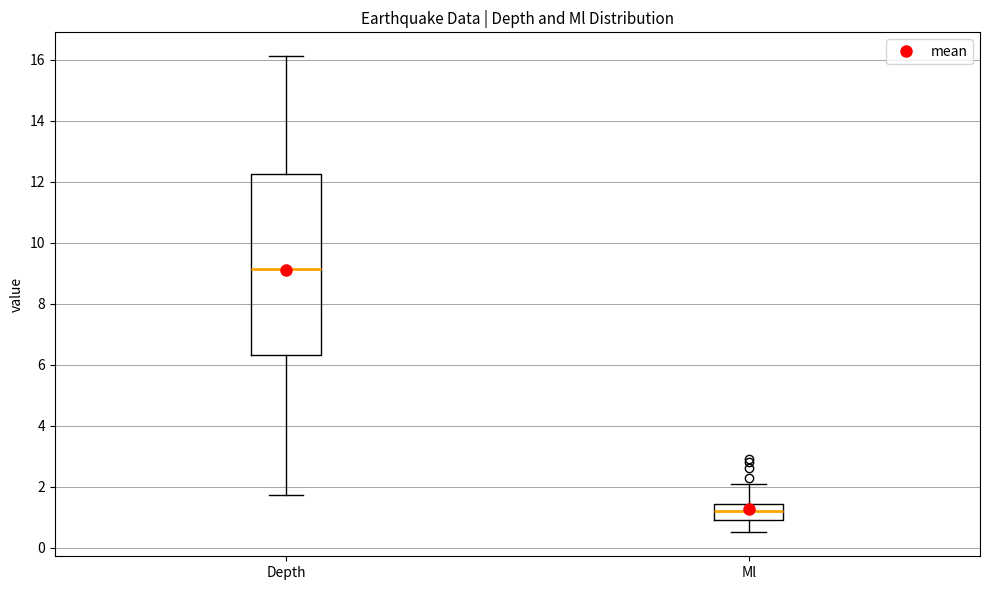

Reading left to right, transcribe this box plot: for each box, give where its median line is, the range the box spans, and where its two whiskers end, as read against the y-axis. The values are not printed on the chart, so give them approximately, as read against the axis.

Depth: median 9.2, box 6.4 to 12.2, whiskers 1.8 to 16.2
Ml: median 1.2, box 1.0 to 1.4, whiskers 0.6 to 2.2